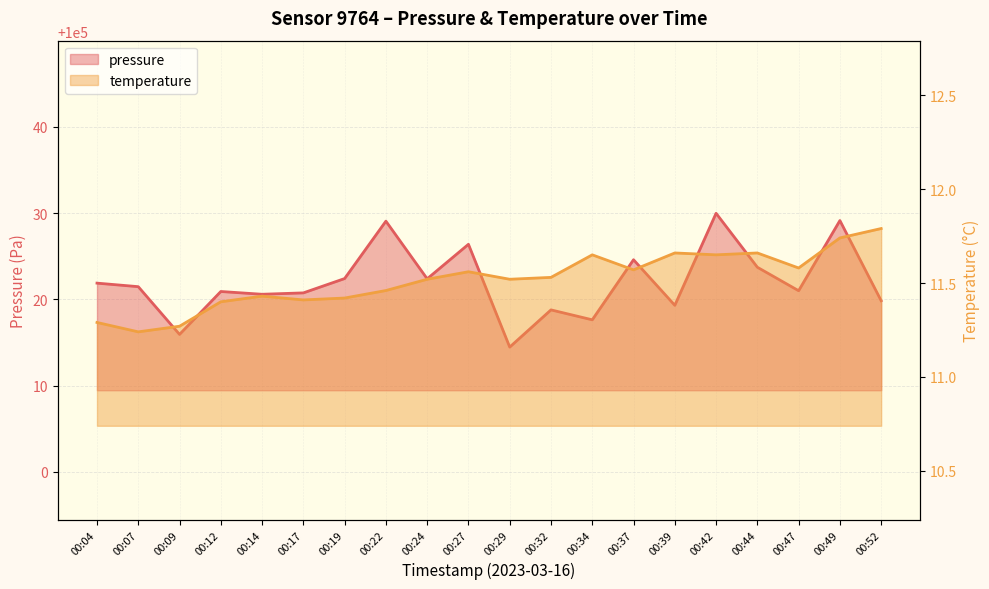

Does the chart have visible grid lines?

Yes